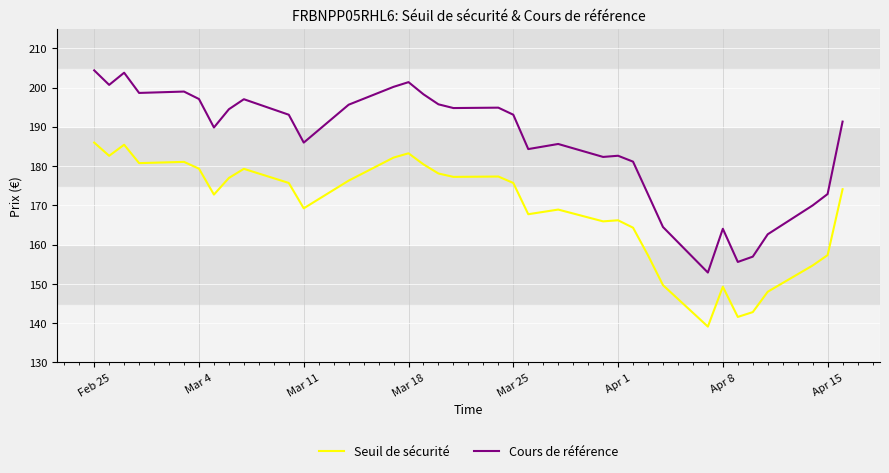

What is the average value of the Seuil de sécurité series?

169.0